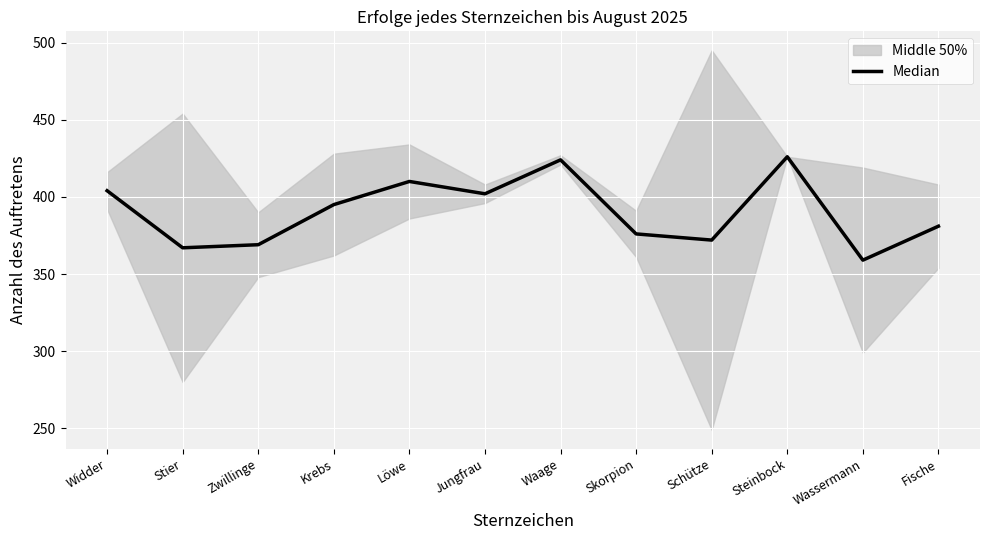

At which label does the data first exceed 395?

Widder